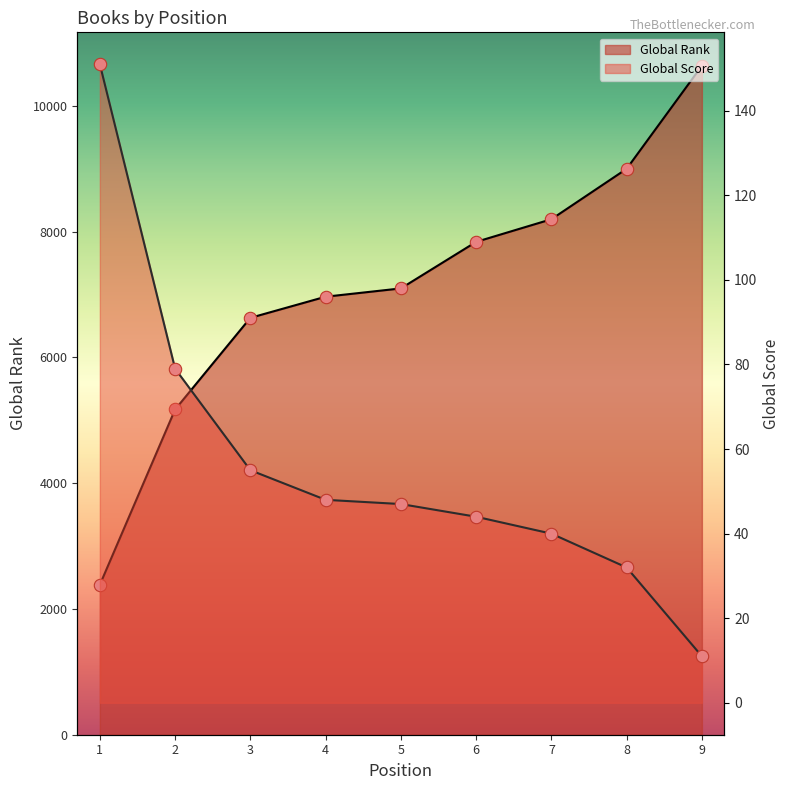

Which series has the largest total across all categories?

Global Rank